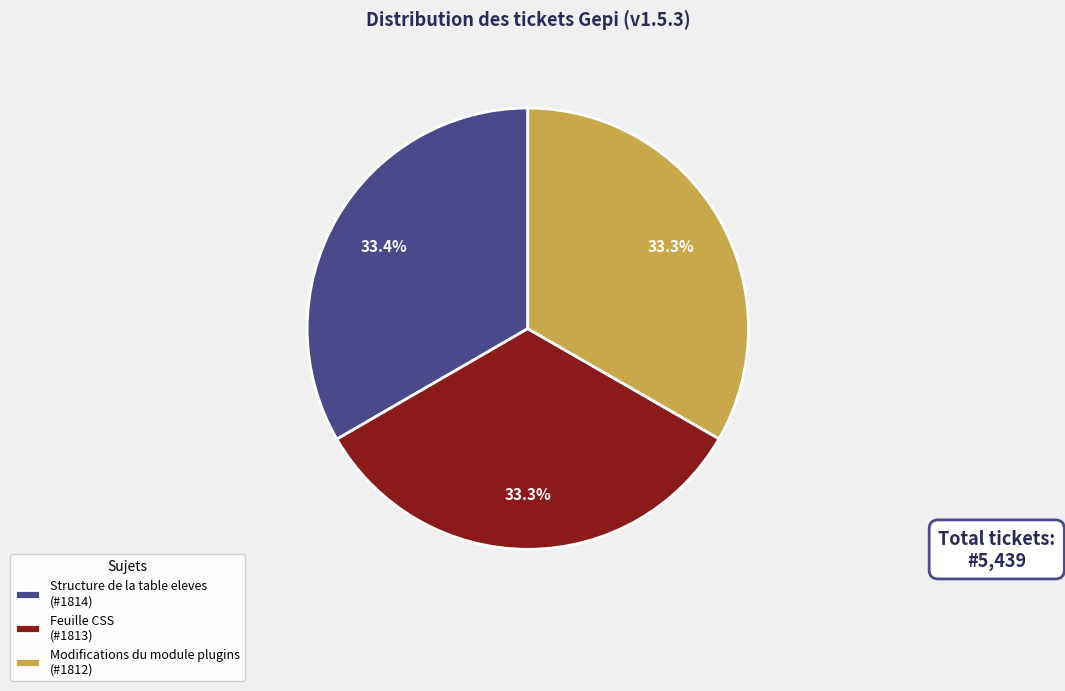

True or false: Feuille CSS accounts for 24% of the total.

False